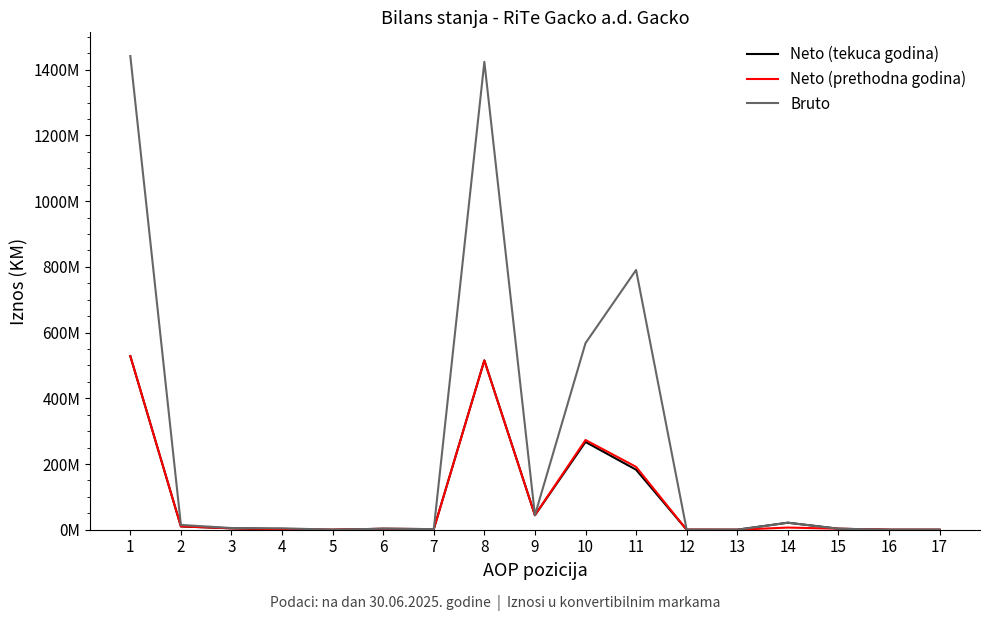

At which label does Bruto first exceed 4401384?

1